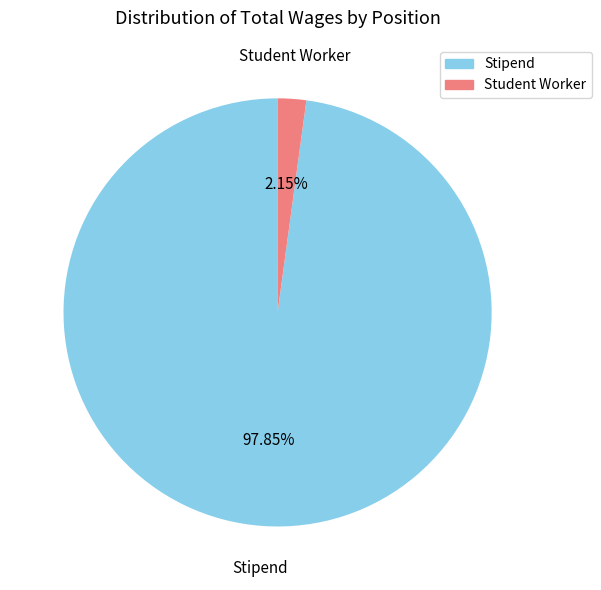

Which slice is the largest?

Stipend